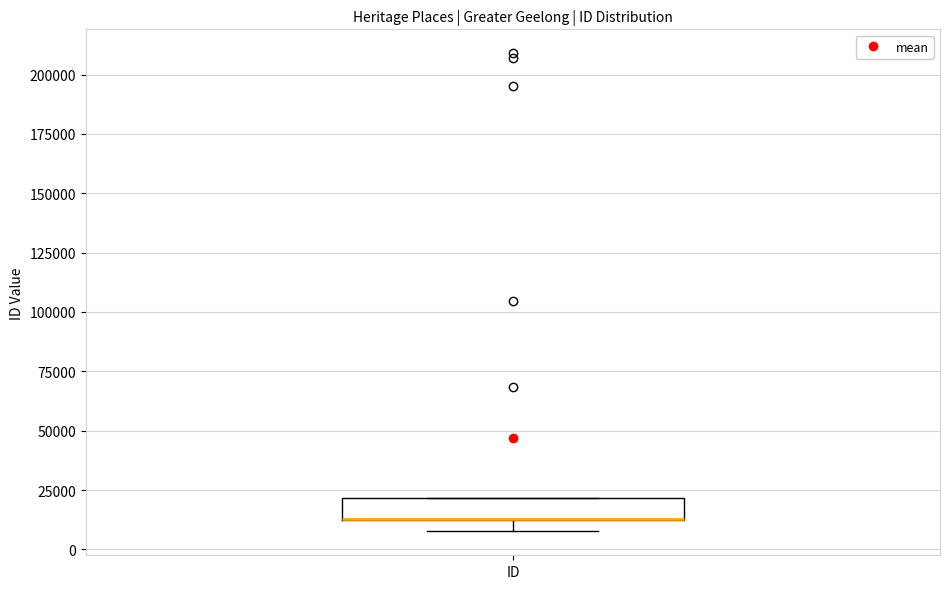

Where is the lower edge of the box for ID on the y-axis? The values are not printed on the chart, so give them approximately, as read against the axis.

10000